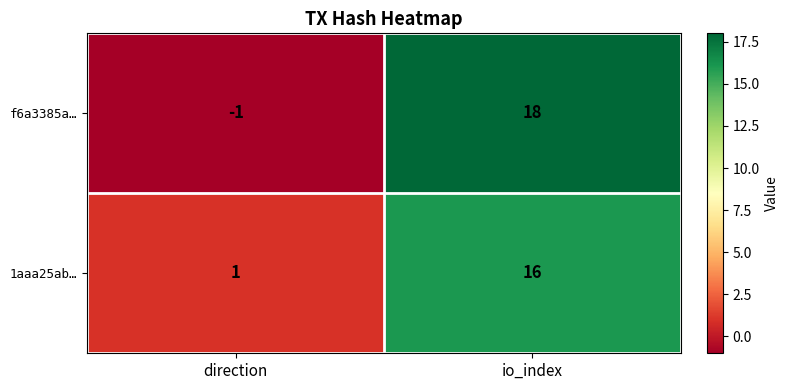

What is the difference between the 1aaa25ab… values at direction and io_index?

15